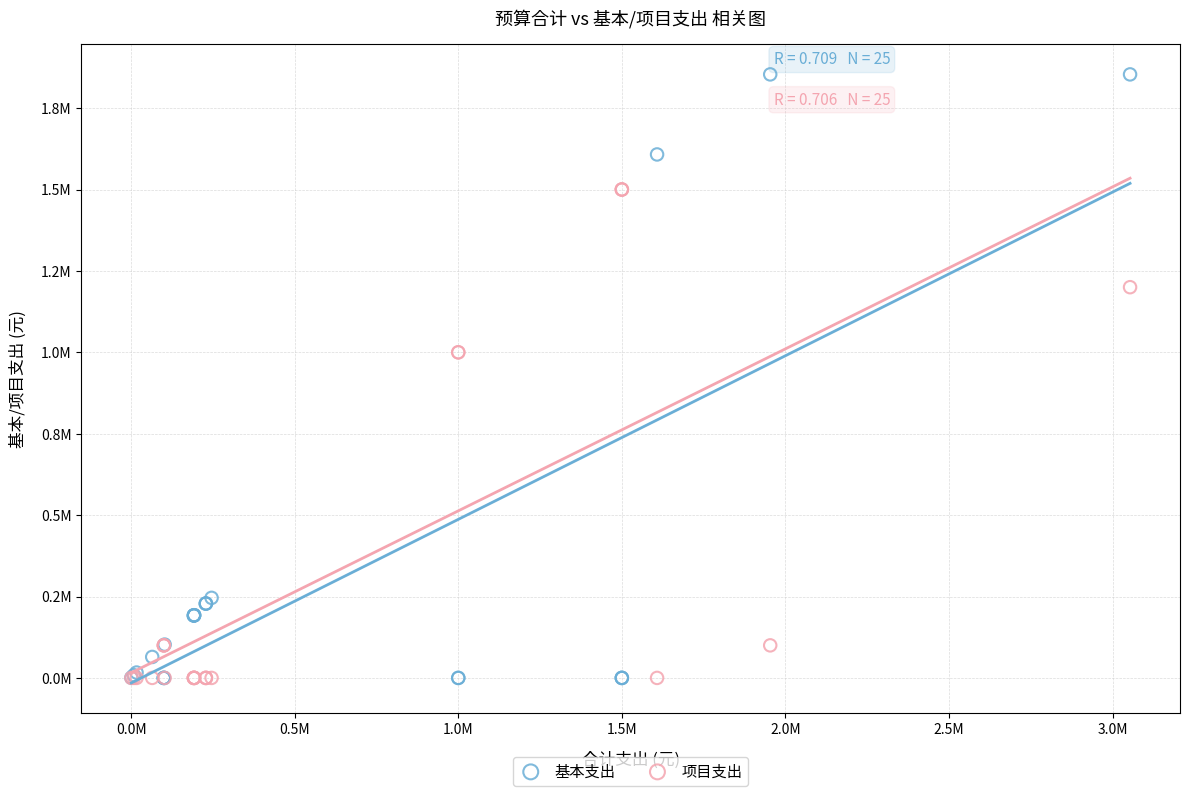

Which series reaches the maximum Y coordinate?

基本支出